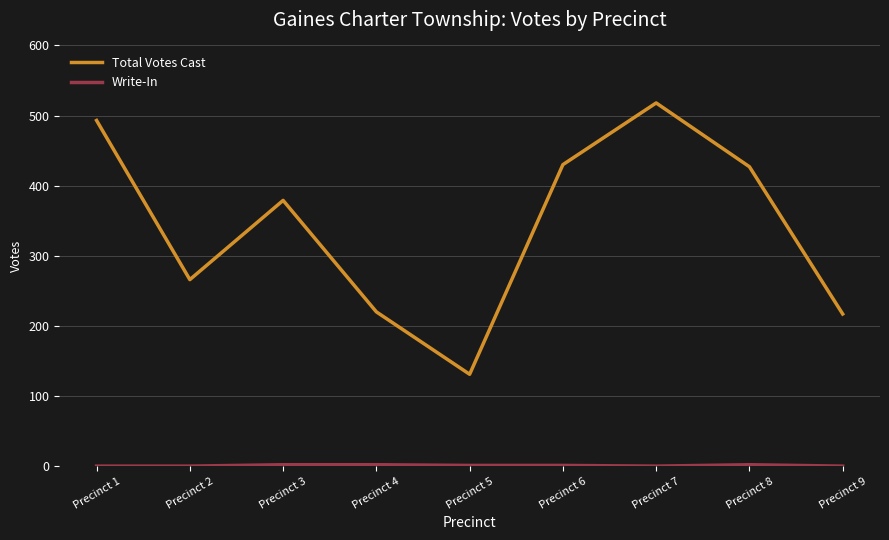

What is the lowest value of the Total Votes Cast series?

131